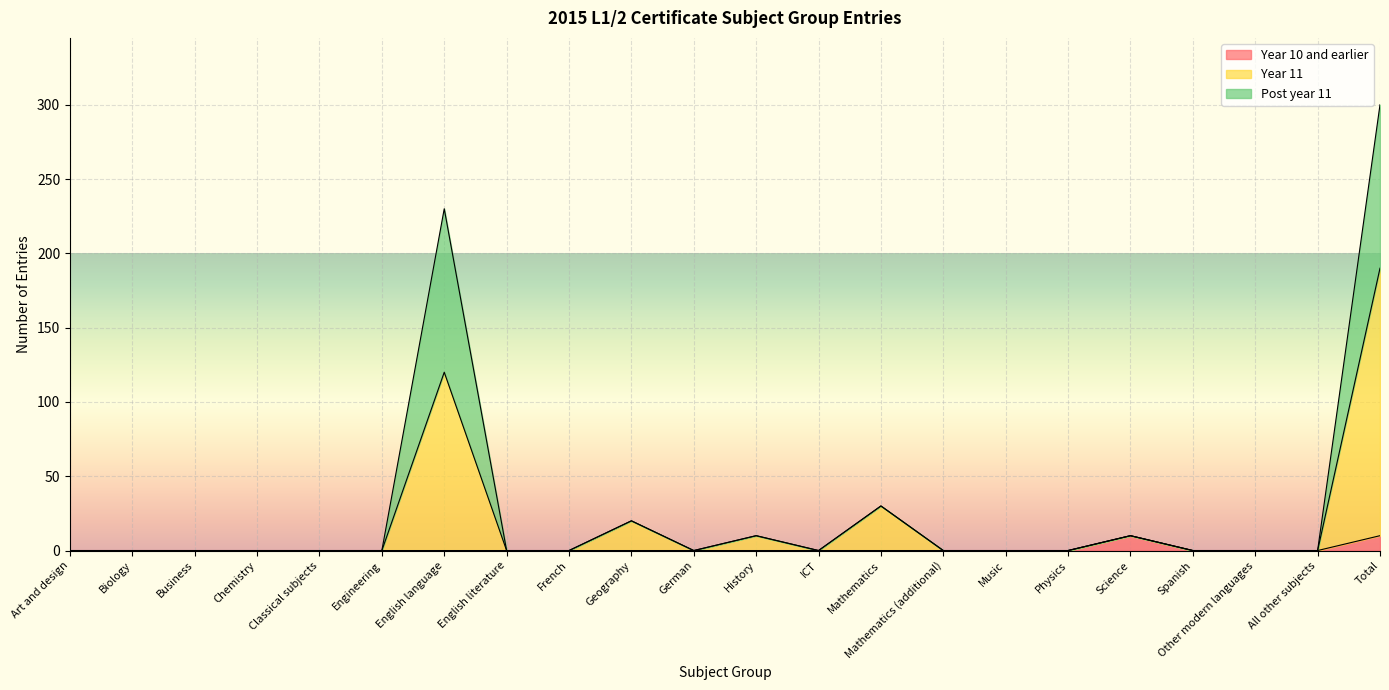

The value of Post year 11 at Business is 157. True or false?

False